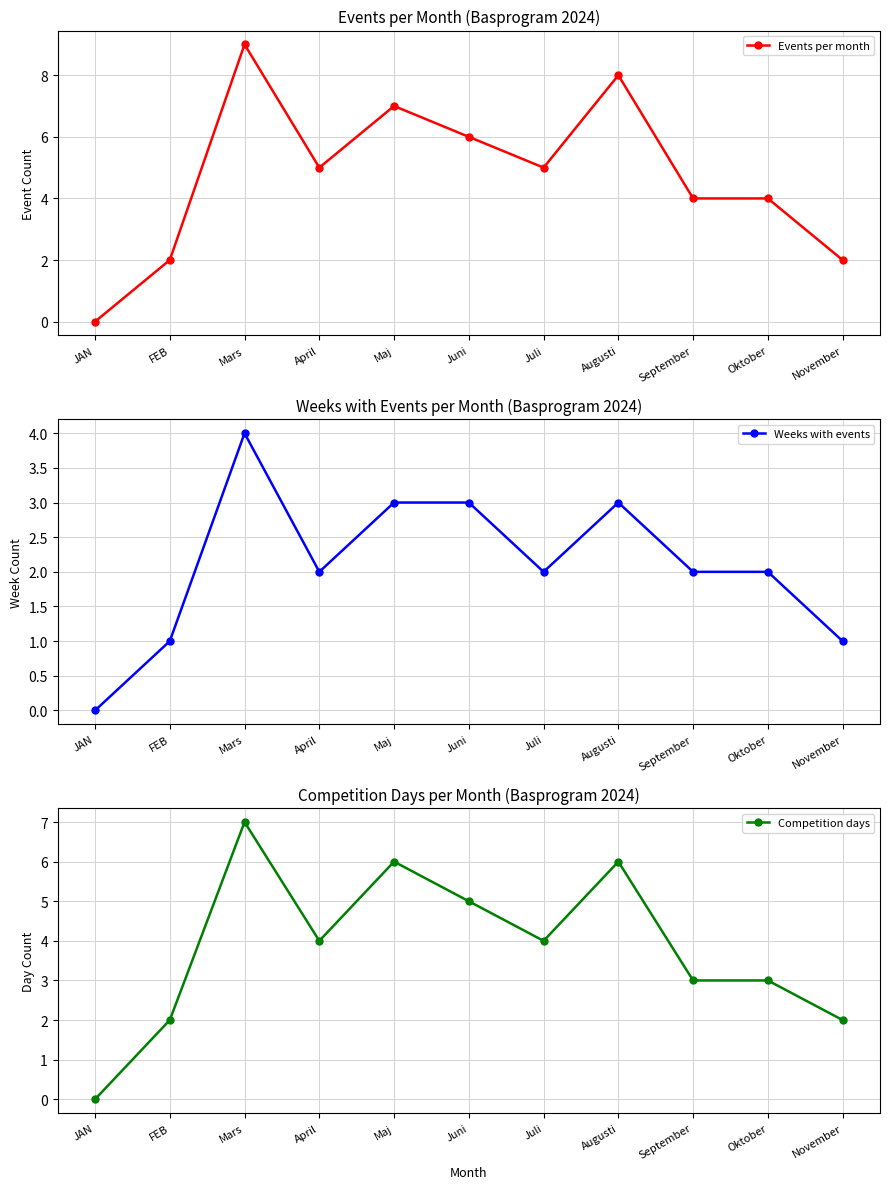

What are all the series names shown in the legend?

Events per month, Weeks with events, Competition days